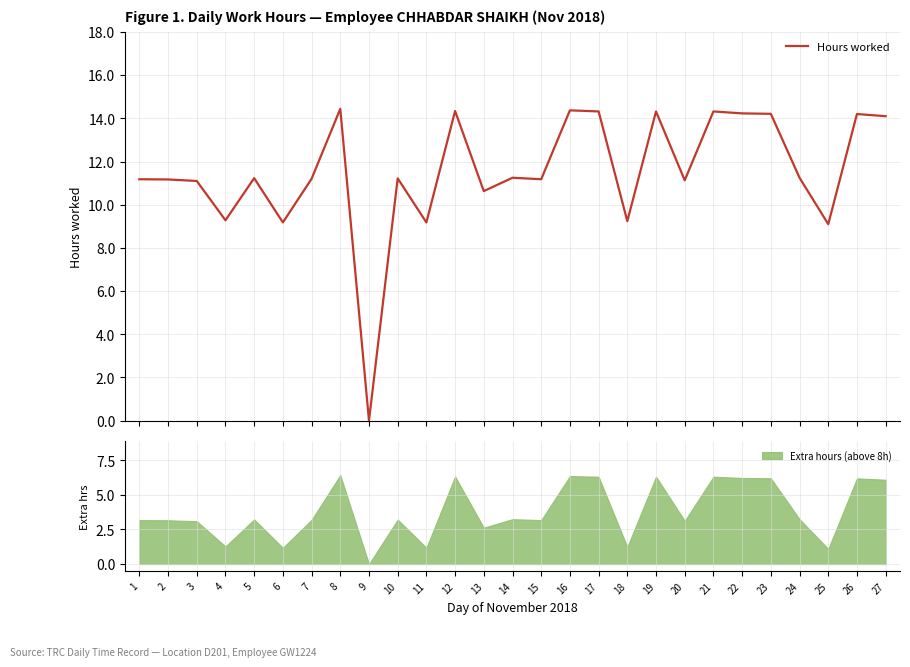

Is it true that the value at 17 is 14.3?

True